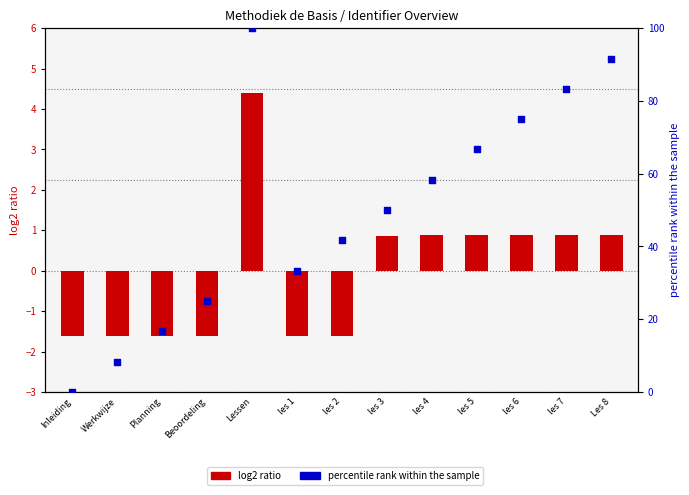

What are all the series names shown in the legend?

log2 ratio, percentile rank within the sample